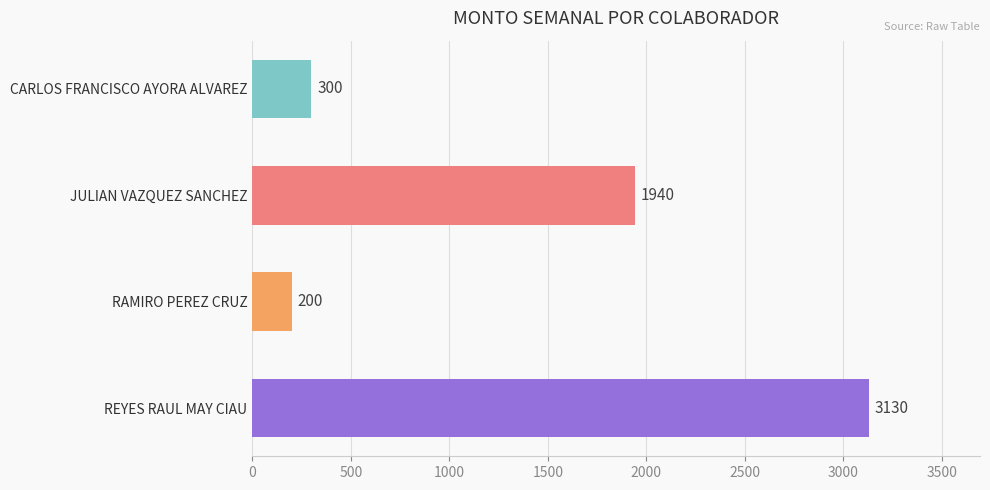

What is the label of the 2nd bar from the bottom?

RAMIRO PEREZ CRUZ